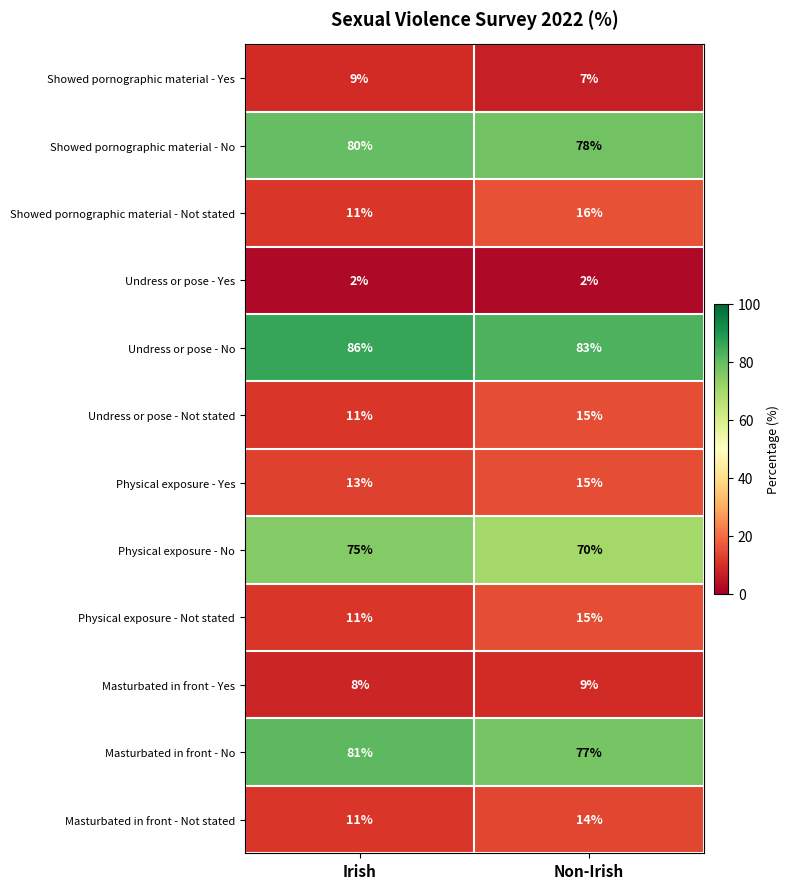

The value of Undress or pose - No at Irish is 86. True or false?

True